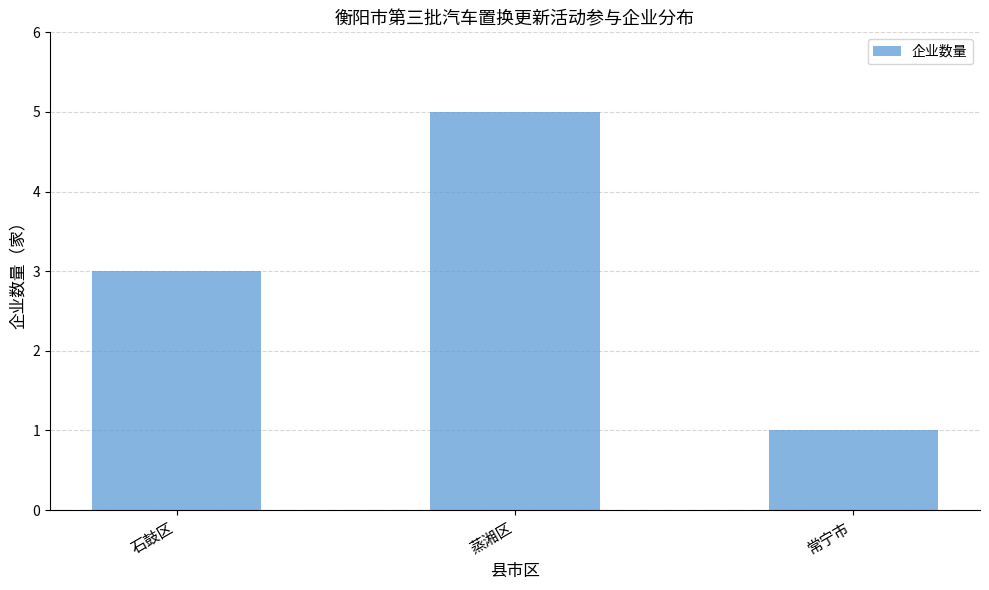

Is it true that the value at 石鼓区 is 3?

True